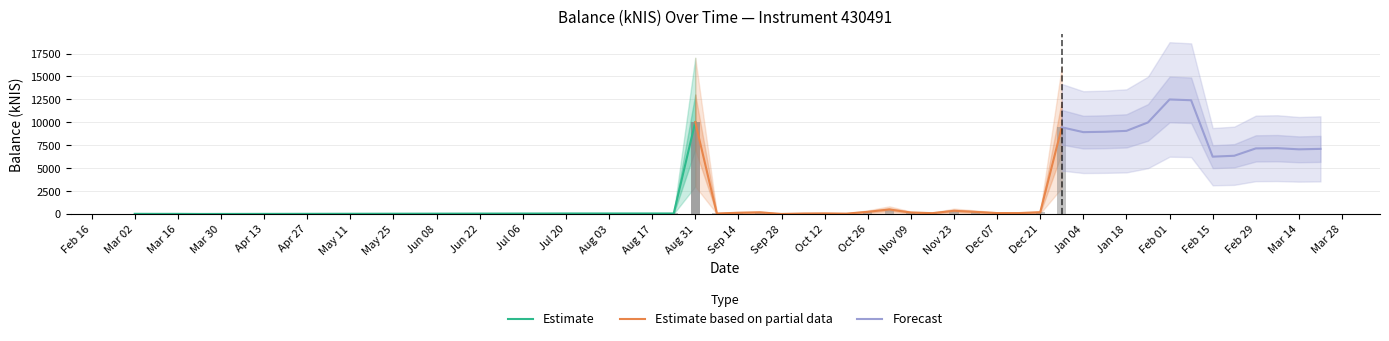

The value at 2024-03-14 is 10404.4. True or false?

False